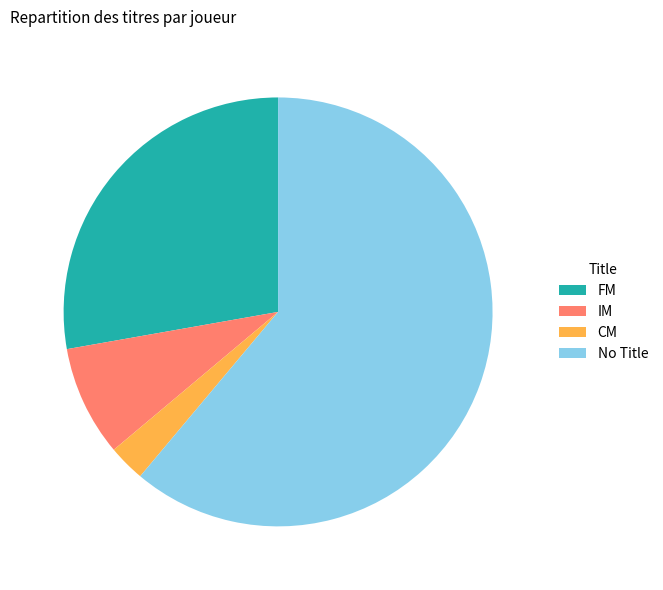

Is the sum of FM and CM greater than half?

No